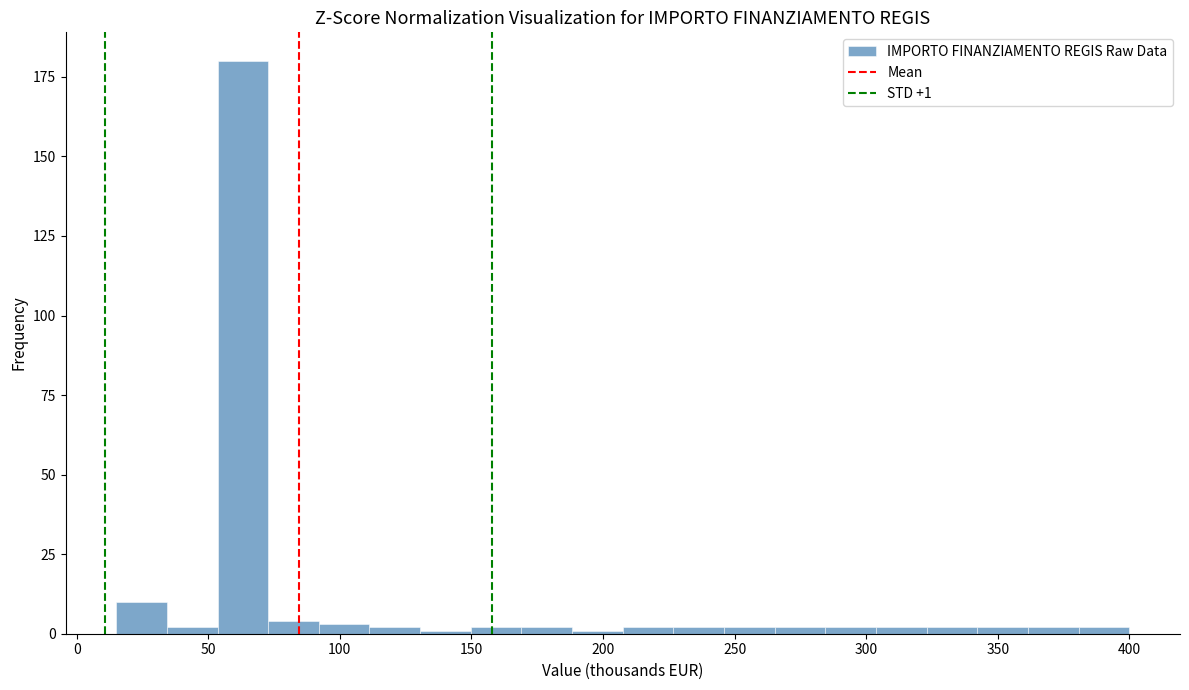

Around what value on the x-axis is the tallest bar? Give the approximate position of its centre, as read against the axis.

65